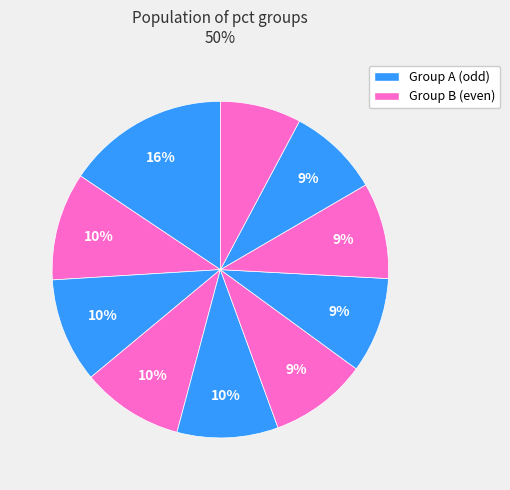

Count the number of slices in the pie.

10